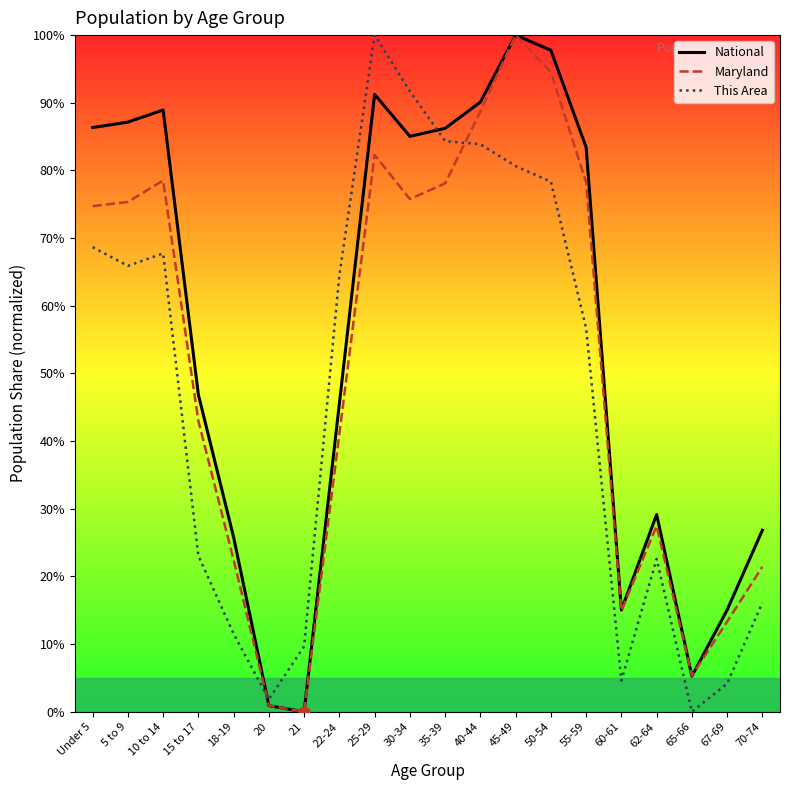

At how many categories does at least one series exceed 81?

10